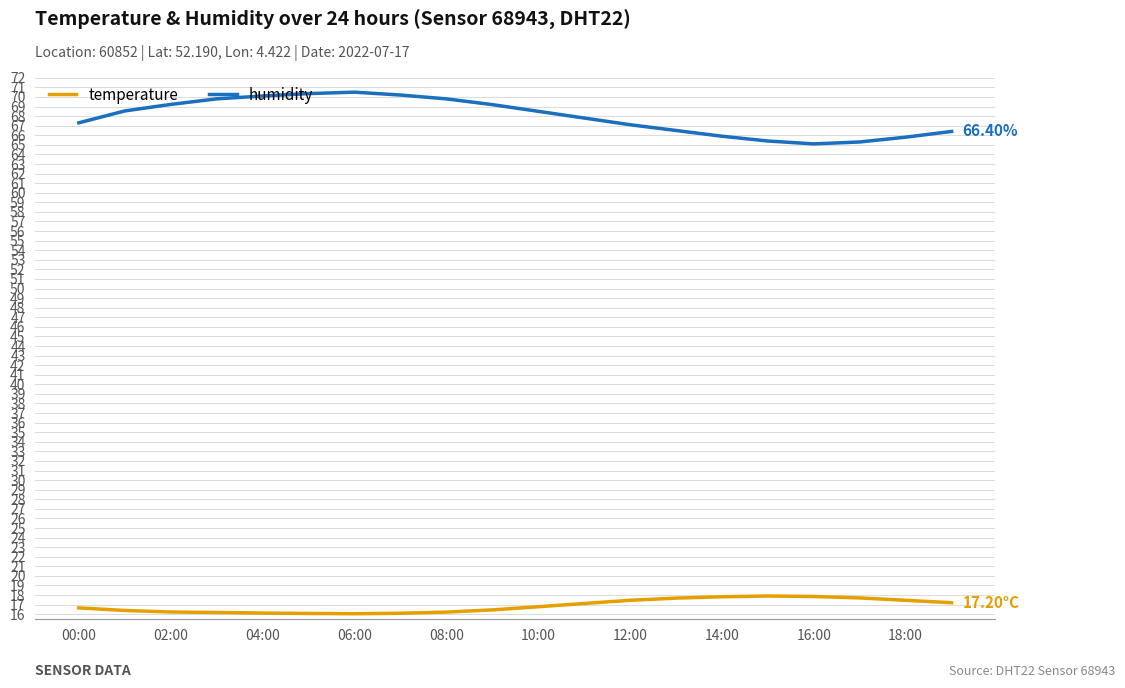

What is the lowest value of the temperature series?

16.1